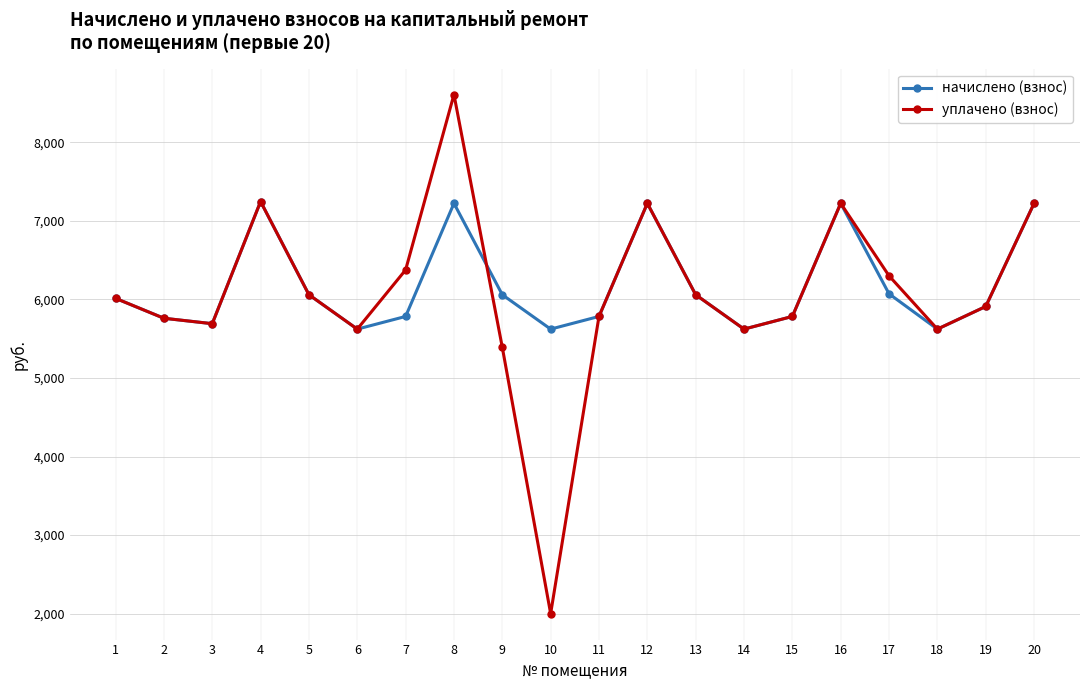

In уплачено (взнос), how many points are higher than both neighbors (excluding endpoints)?

4